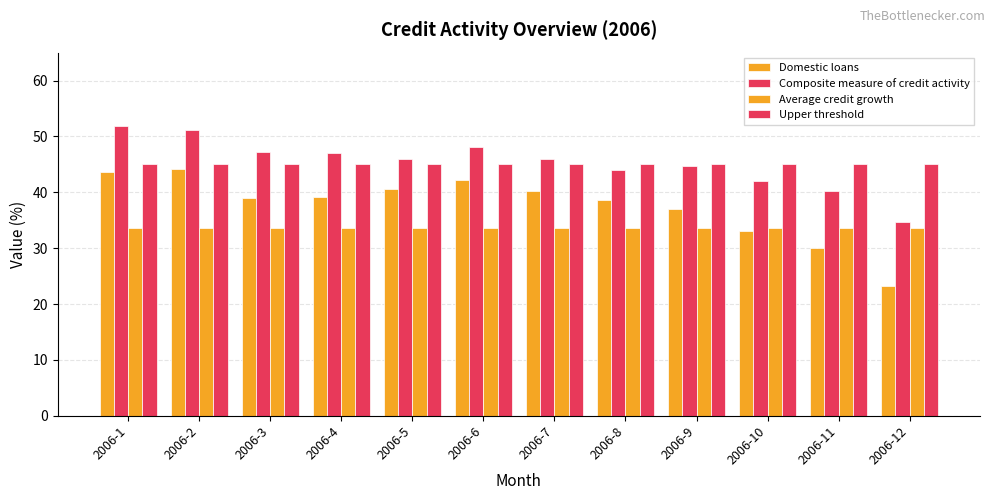

What is the sum of all Average credit growth values?

403.6